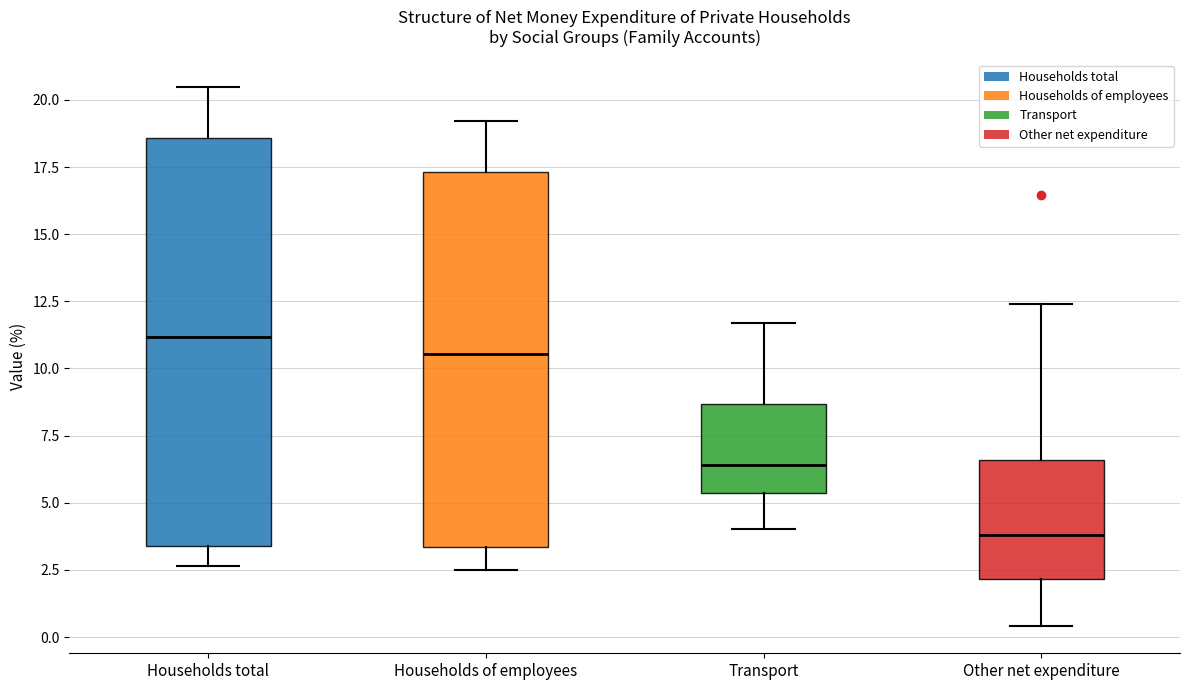

Reading left to right, transcribe this box plot: for each box, give where its median line is, the range the box spans, and where its two whiskers end, as read against the y-axis. The values are not printed on the chart, so give them approximately, as read against the axis.

Households total: median 11.0, box 3.5 to 18.5, whiskers 2.5 to 20.5
Households of employees: median 10.5, box 3.5 to 17.5, whiskers 2.5 to 19.0
Transport: median 6.5, box 5.5 to 8.5, whiskers 4.0 to 11.5
Other net expenditure: median 4.0, box 2.0 to 6.5, whiskers 0.5 to 12.5